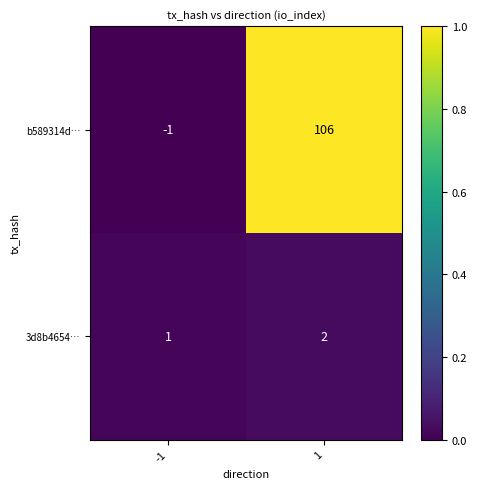

Which series changed the most between -1 and 1?

b589314d…